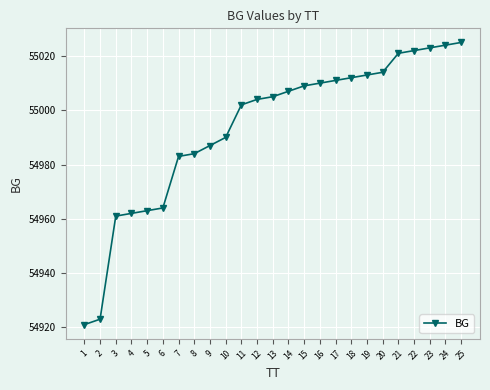

Where is the data nearest to the value 54973?

6